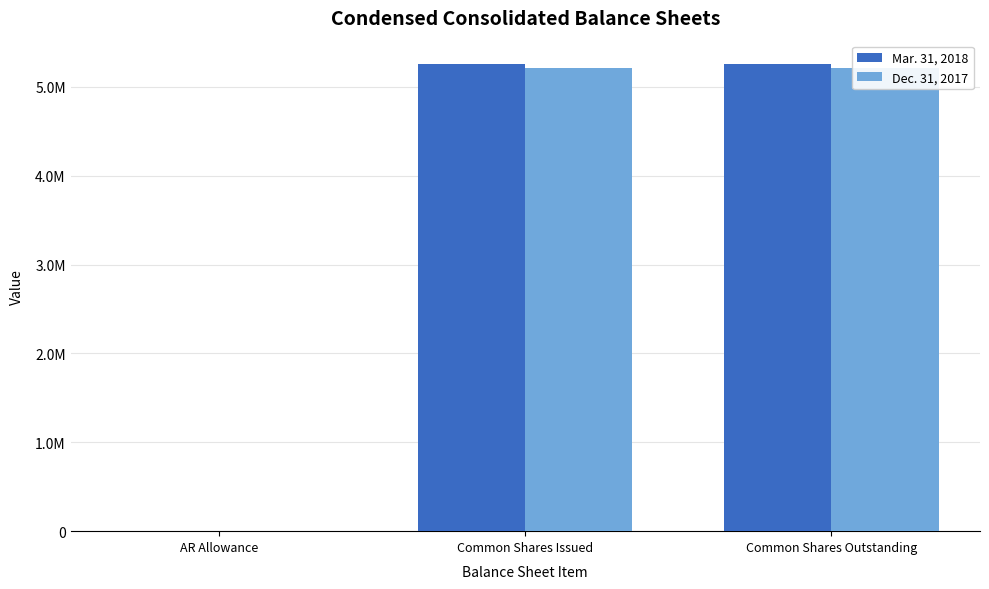

How many bars are there in each group?

2